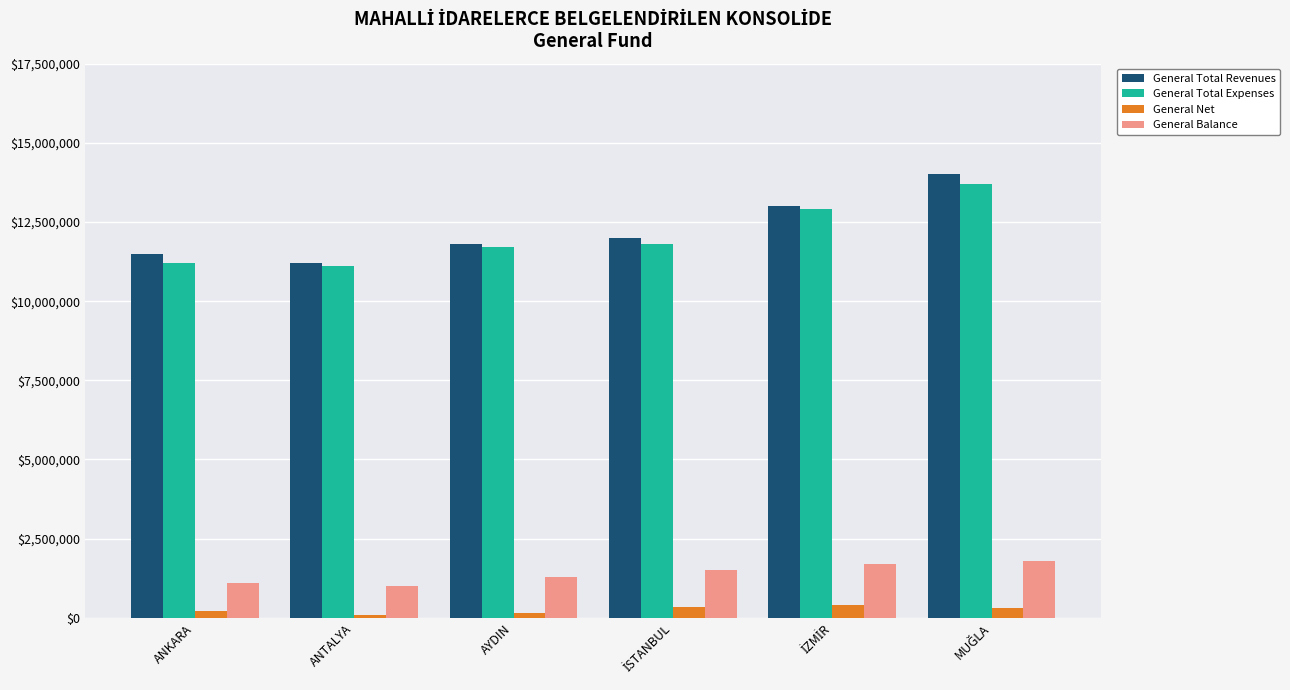

At how many categories does at least one series exceed 6022737?

6